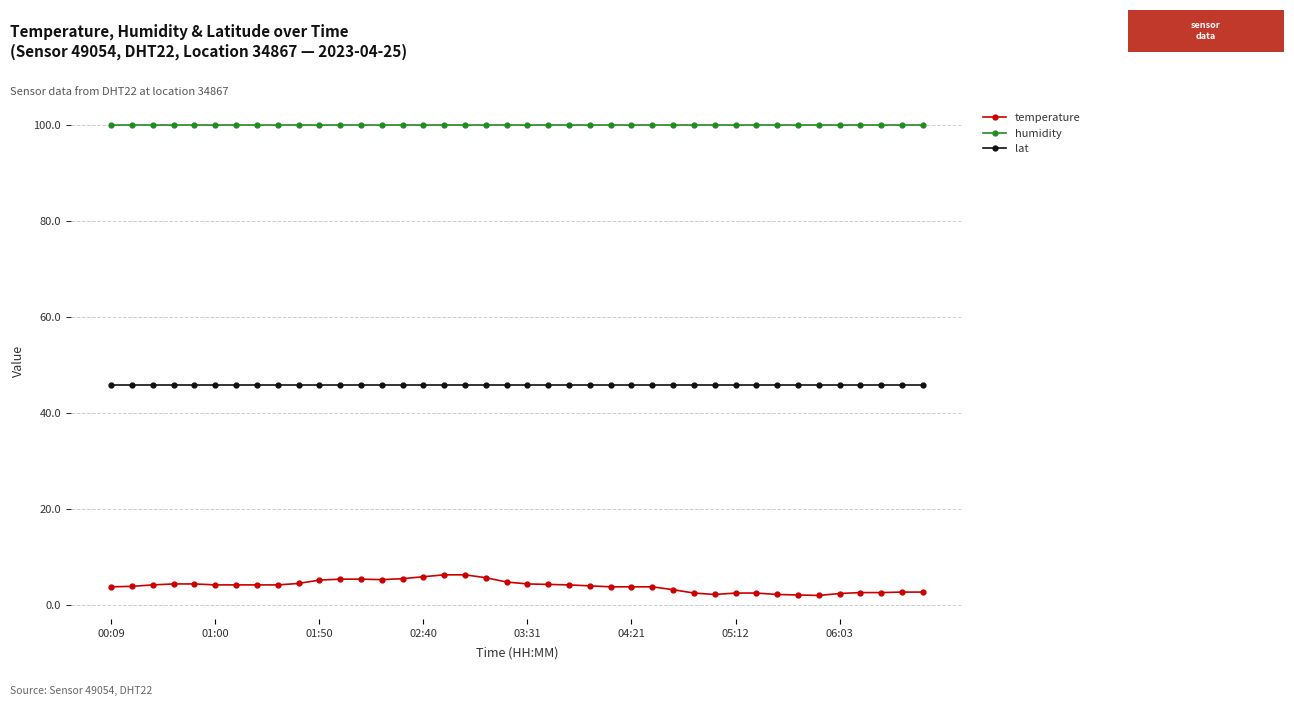

List the series in order of their peak value, lowest first.

temperature, lat, humidity